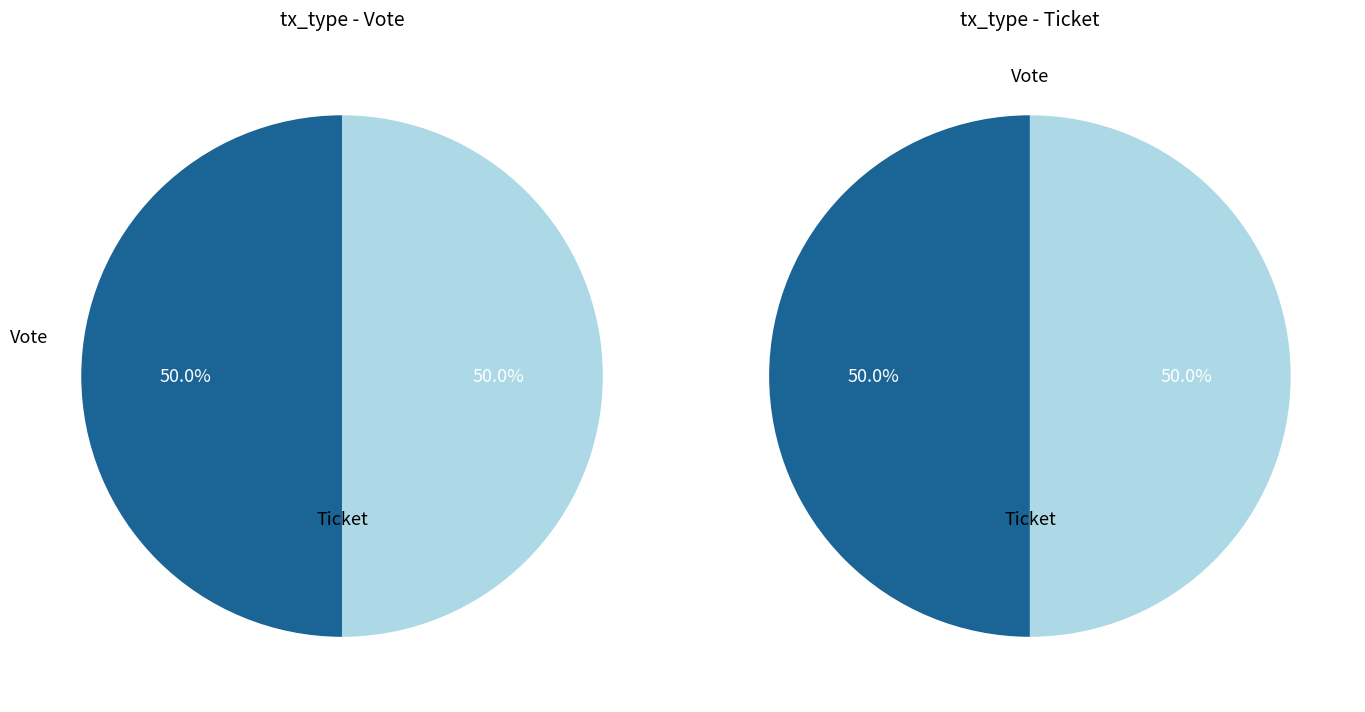

Which slice is the smallest?

Ticket